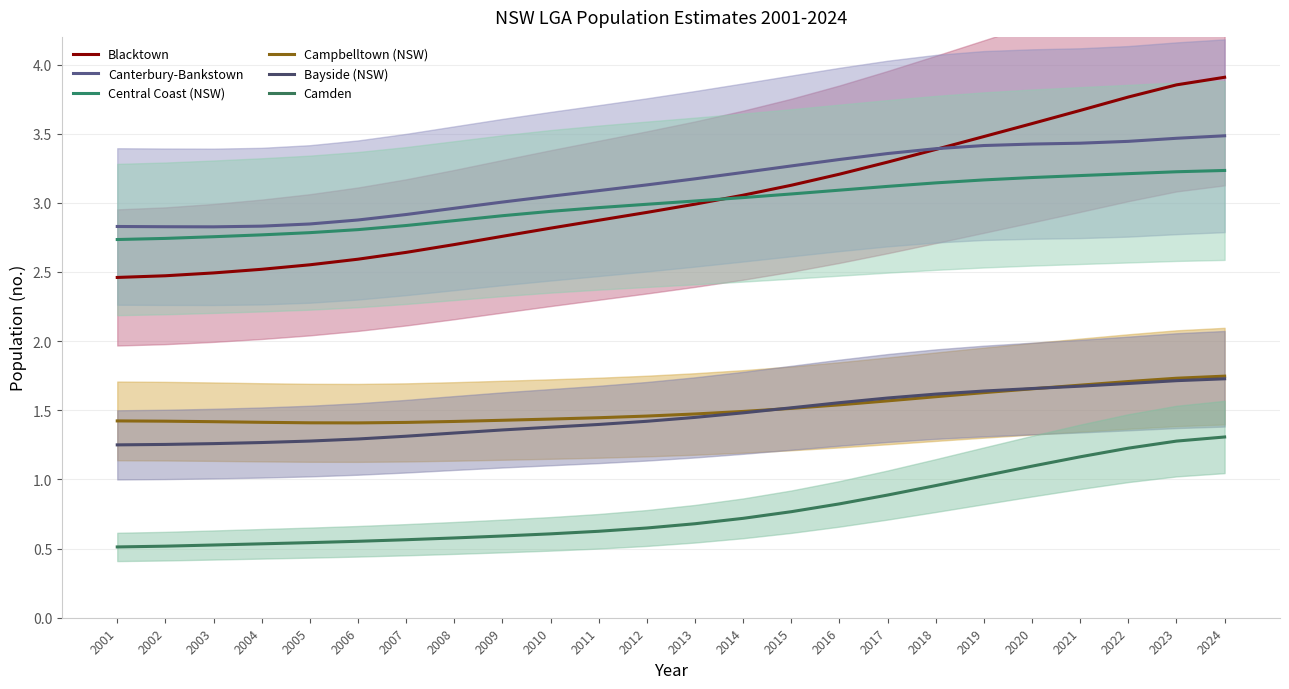

How many Campbelltown (NSW) values are between 1 and 2?

24